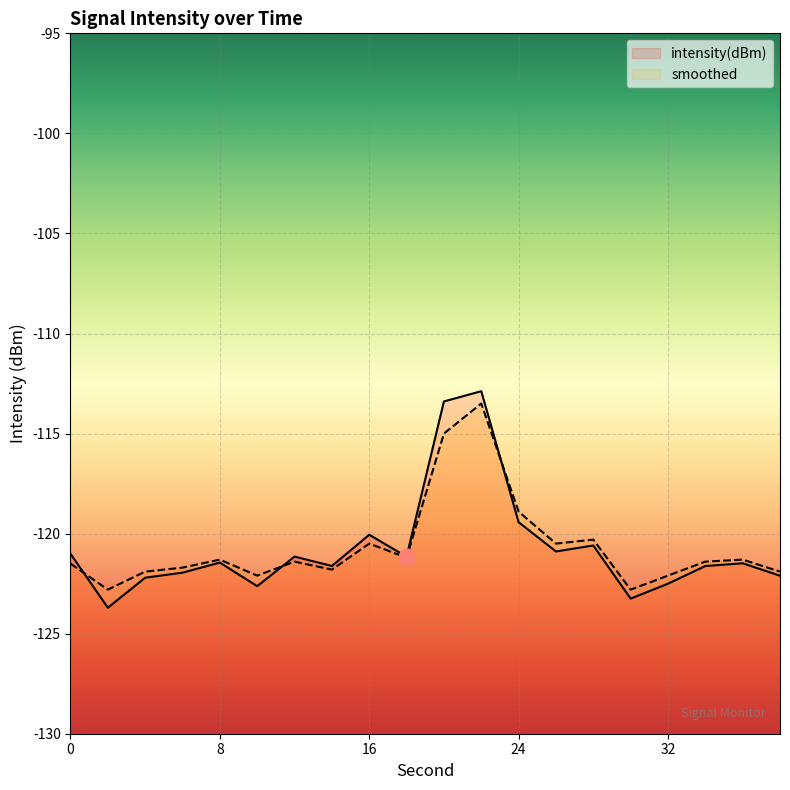

At which label does intensity(dBm) reach its peak?

22